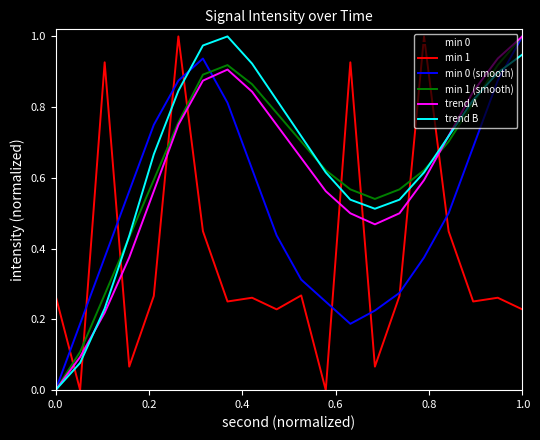

True or false: min 1 (smooth) and trend A intersect in this chart.

True